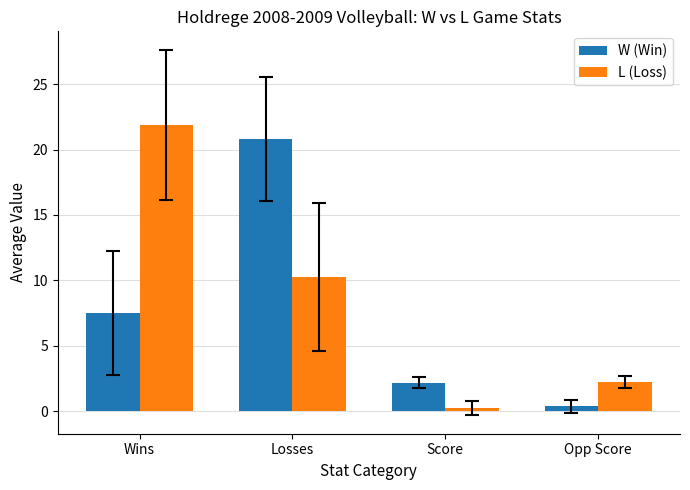

How many data points in L (Loss) are above 10?

2